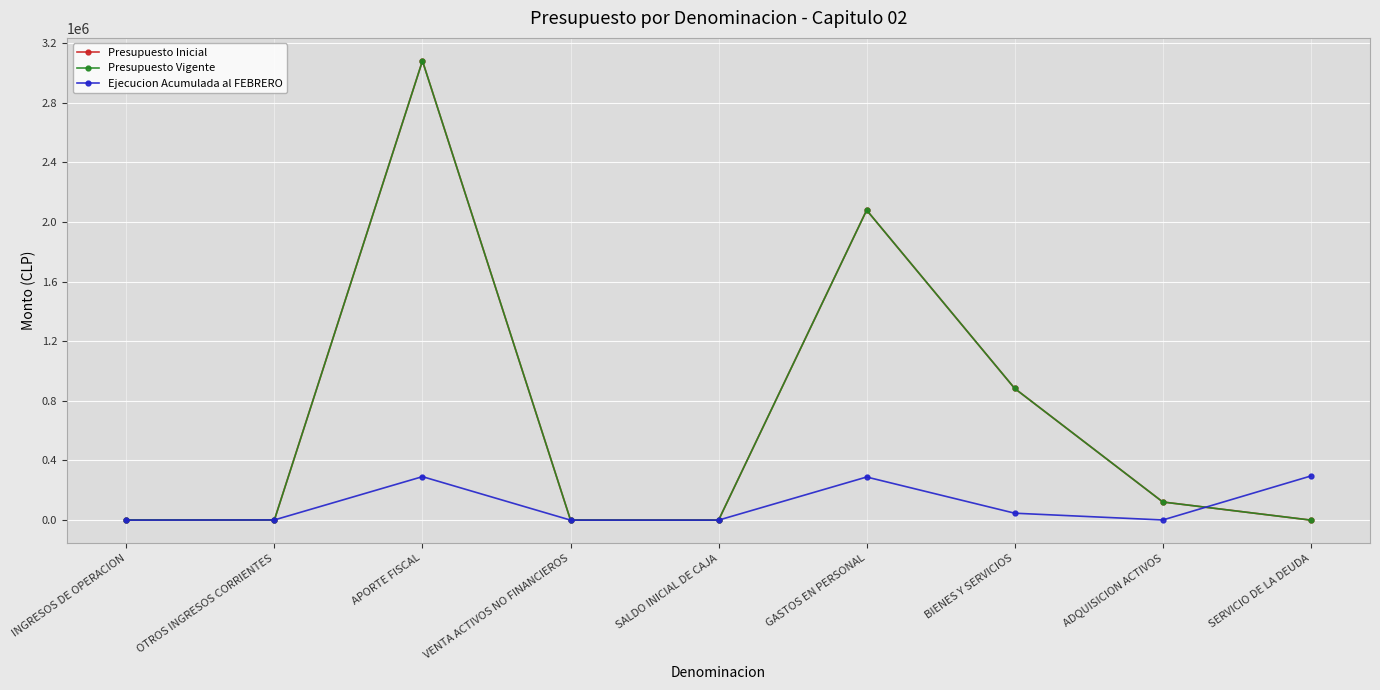

Reading left to right, list all the values displayed in this chart.

Presupuesto Inicial: INGRESOS DE OPERACION=1229	OTROS INGRESOS CORRIENTES=1334	APORTE FISCAL=3079552	VENTA ACTIVOS NO FINANCIEROS=667	SALDO INICIAL DE CAJA=10	GASTOS EN PERSONAL=2078529	BIENES Y SERVICIOS=882656	ADQUISICION ACTIVOS=121597	SERVICIO DE LA DEUDA=10
Presupuesto Vigente: INGRESOS DE OPERACION=1229	OTROS INGRESOS CORRIENTES=1334	APORTE FISCAL=3079552	VENTA ACTIVOS NO FINANCIEROS=667	SALDO INICIAL DE CAJA=10	GASTOS EN PERSONAL=2078529	BIENES Y SERVICIOS=882656	ADQUISICION ACTIVOS=121597	SERVICIO DE LA DEUDA=10
Ejecucion Acumulada al FEBRERO: INGRESOS DE OPERACION=0	OTROS INGRESOS CORRIENTES=1270	APORTE FISCAL=291522	VENTA ACTIVOS NO FINANCIEROS=0	SALDO INICIAL DE CAJA=0	GASTOS EN PERSONAL=289078	BIENES Y SERVICIOS=46404	ADQUISICION ACTIVOS=976	SERVICIO DE LA DEUDA=295928